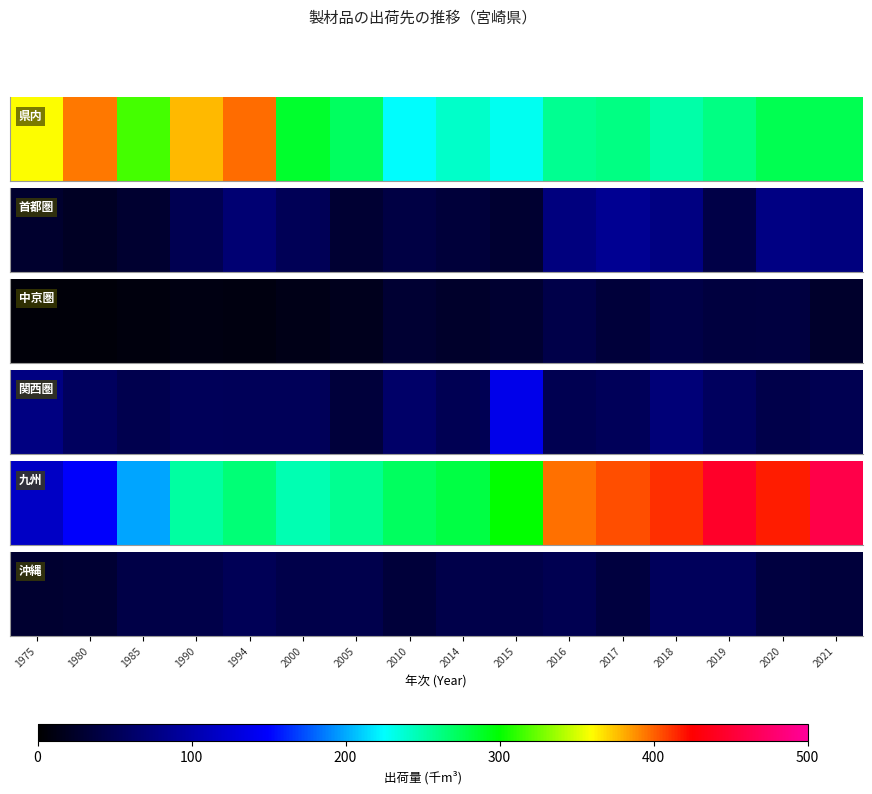

Between 2017 and 2014, which is larger?

2014